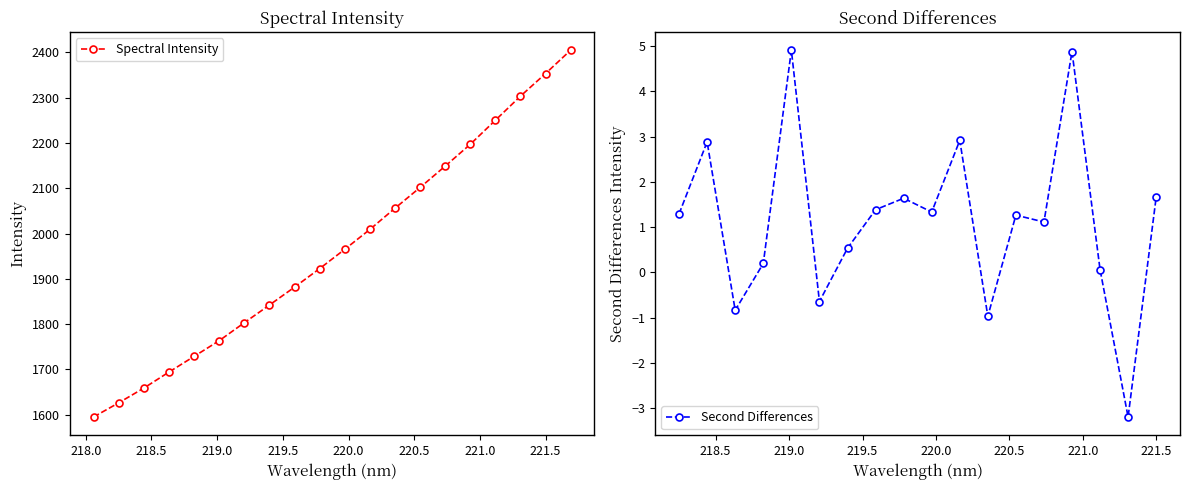

Reading right to left, extract all data points from this chart.

2404.6	2353.0	2303.1	2250.0	2196.9	2148.7	2101.6	2055.8	2009.0	1965.1	1922.5	1881.6	1842.1	1803.1	1763.4	1728.7	1694.2	1658.8	1626.3	1595.1